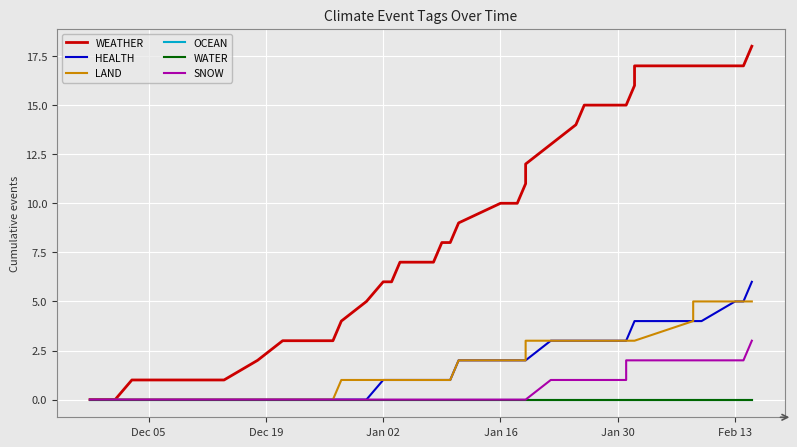

At how many categories does at least one series exceed 2?

31